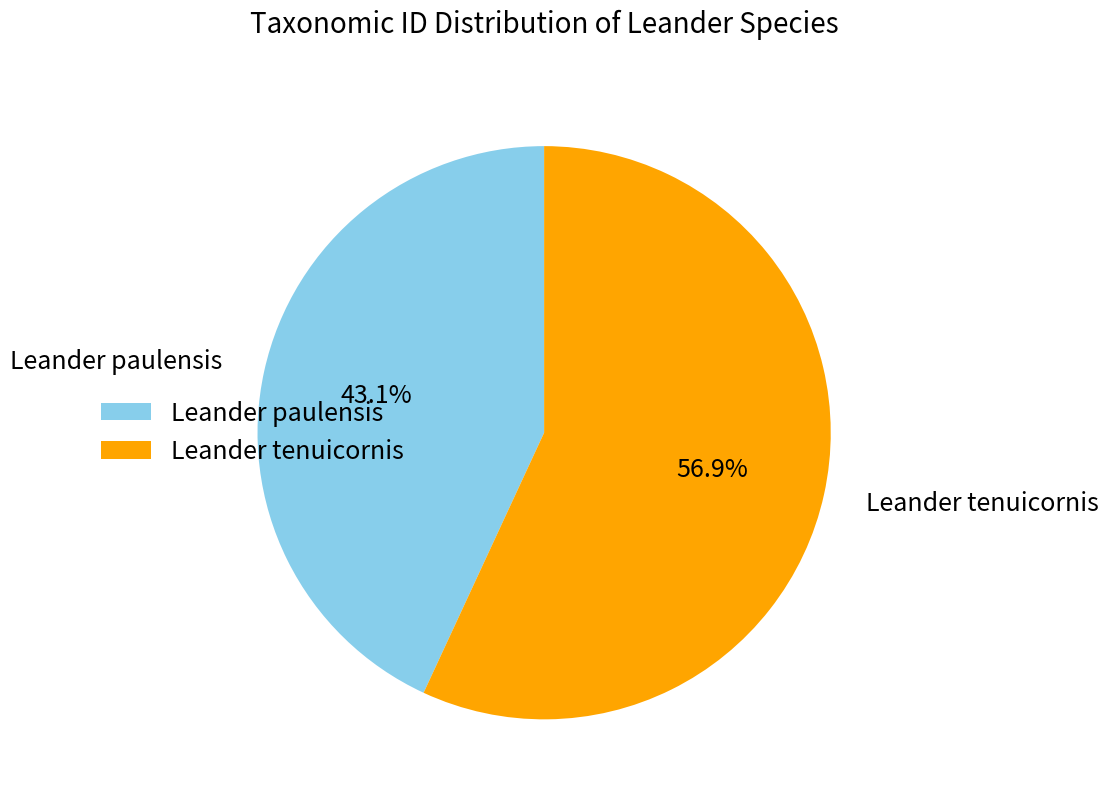

Which has a higher value, Leander tenuicornis or Leander paulensis?

Leander tenuicornis